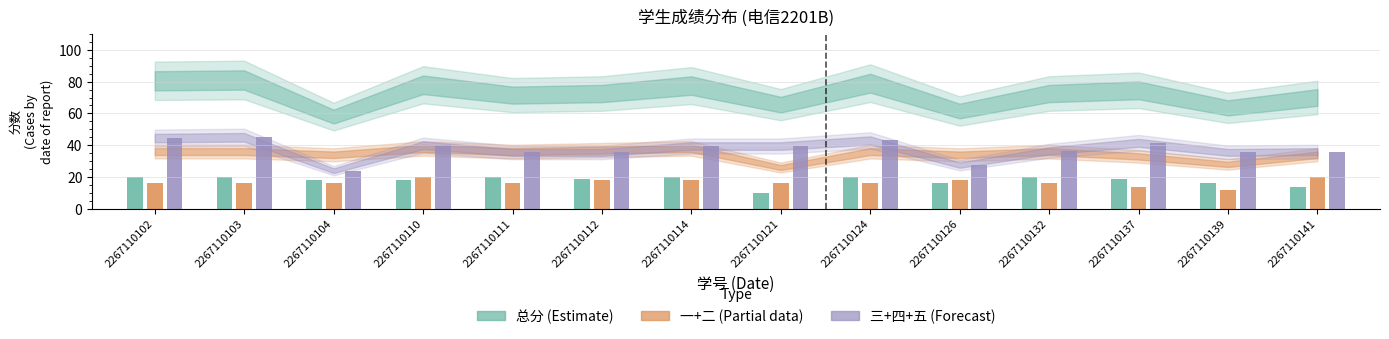

What is the total value across all series at 2267110104?

58.0